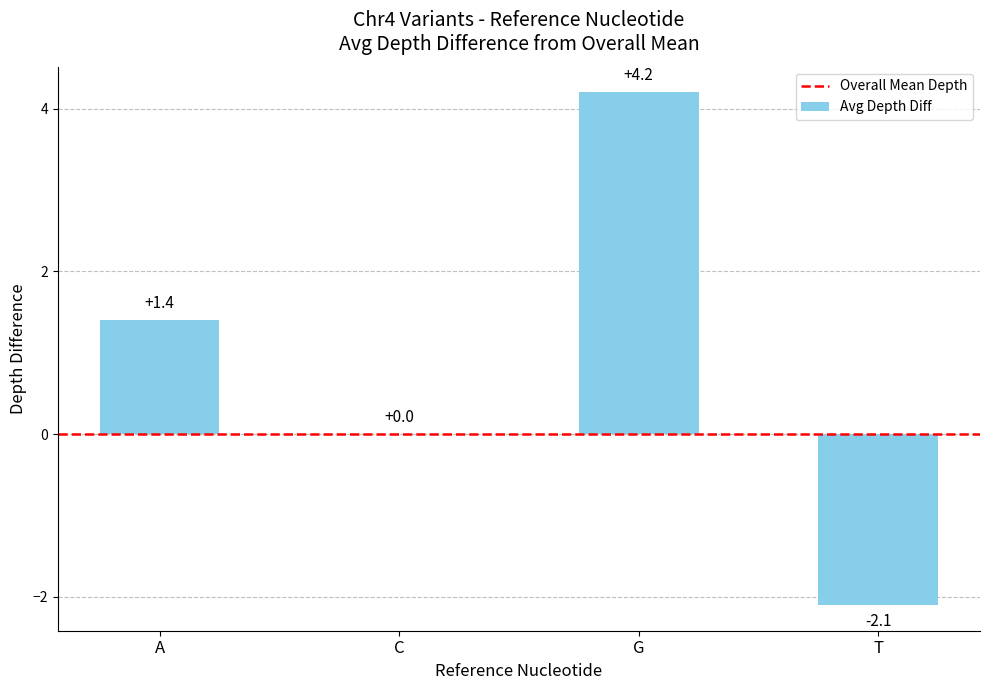

True or false: the data shows 0.0 at C.

True